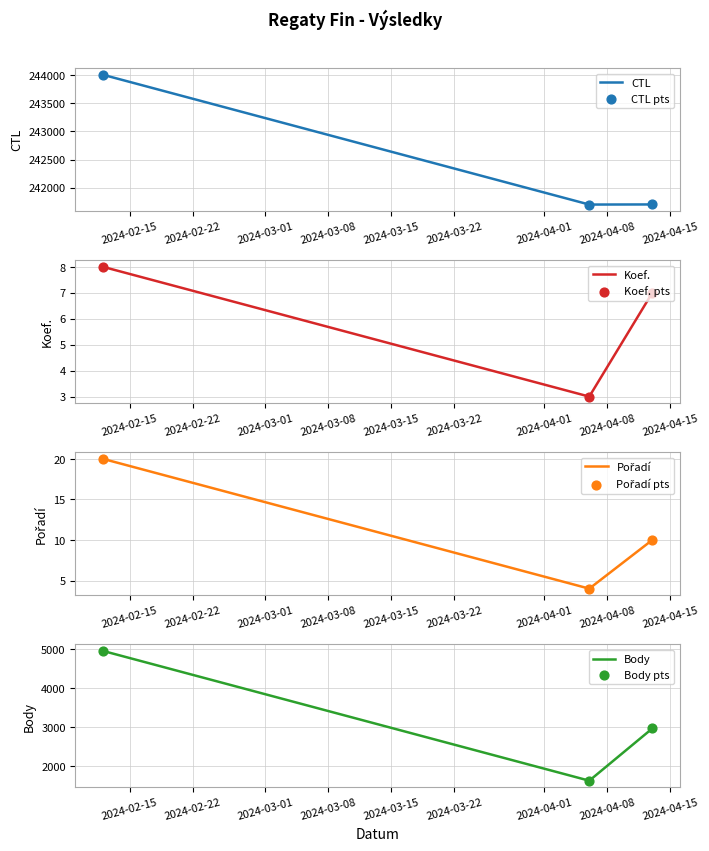

Which series contains the highest Y value?

CTL